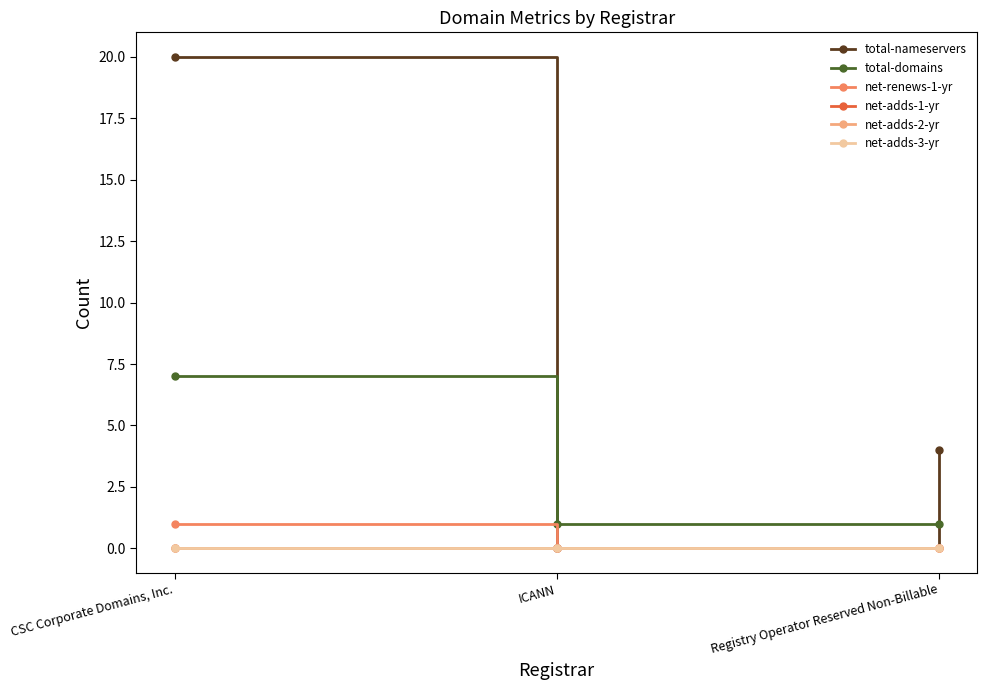

Does the chart have visible grid lines?

No